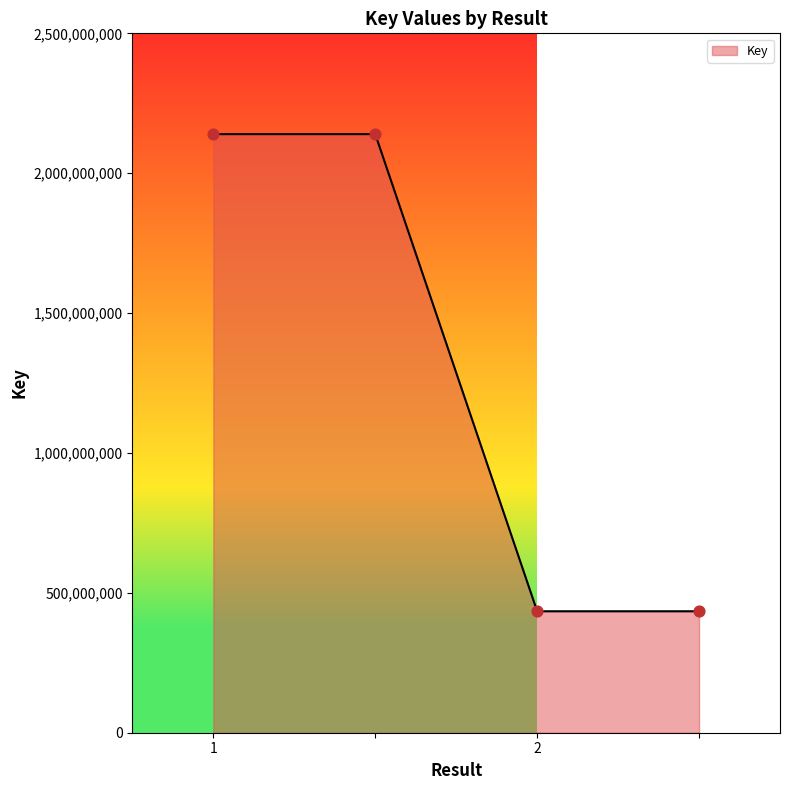

What is the difference between the maximum and minimum values?

1705531937